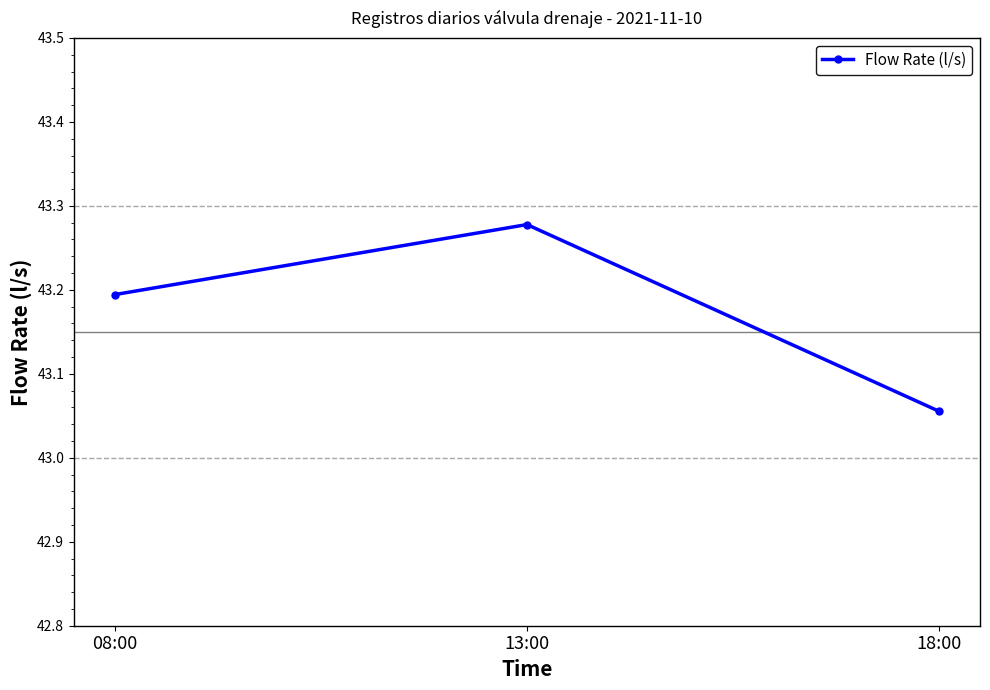

What is the change in value from 08:00 to 18:00?

-0.1